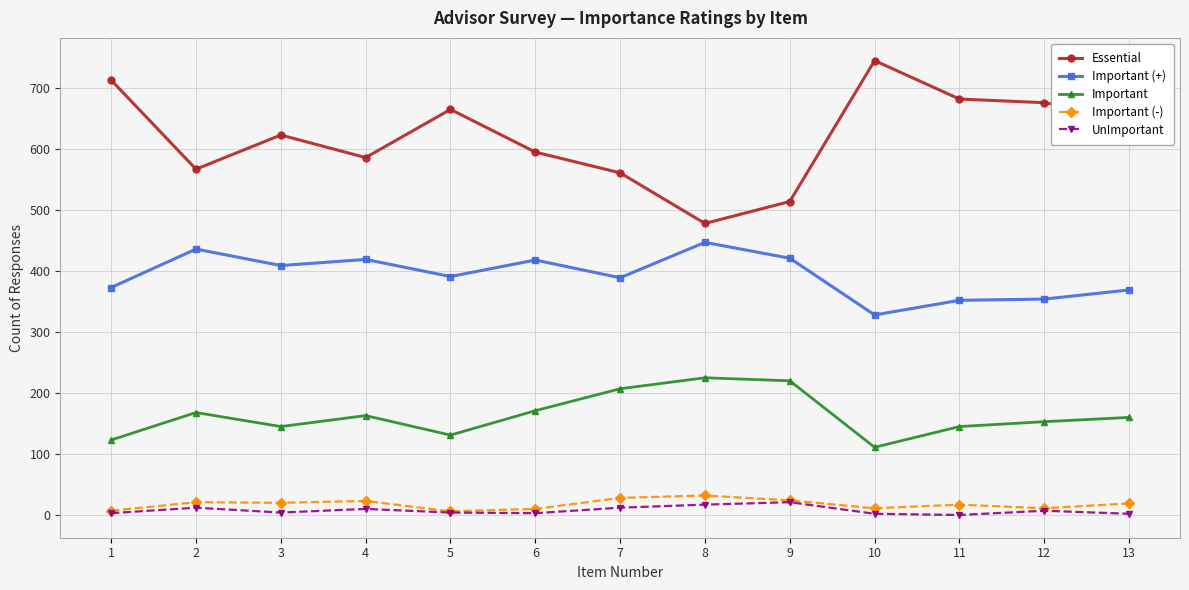

Which category has the lowest value in the Important series?

10